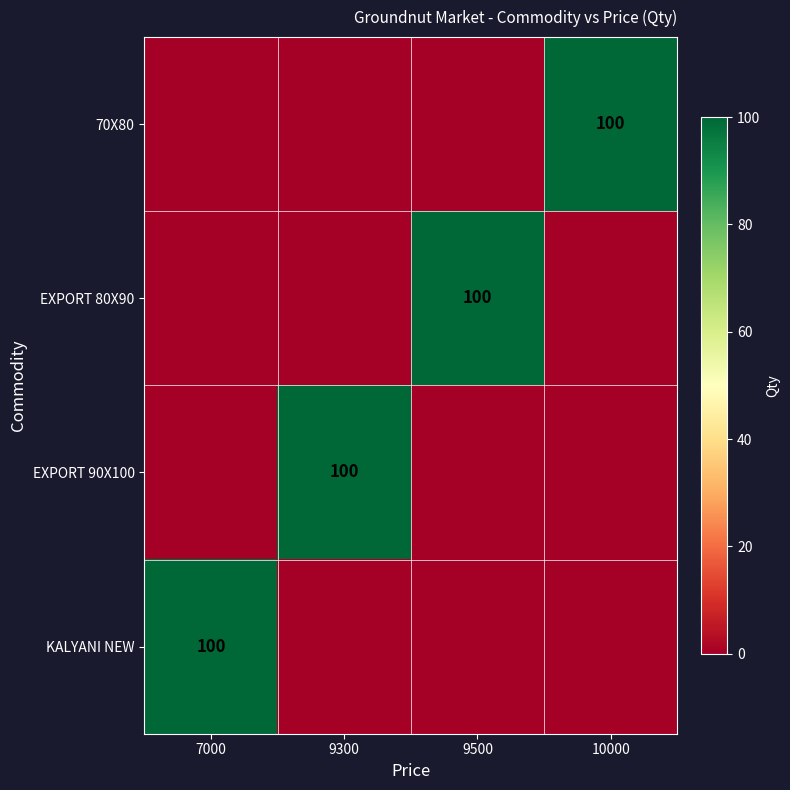

Which category has the lowest value in the EXPORT 80X90 series?

7000